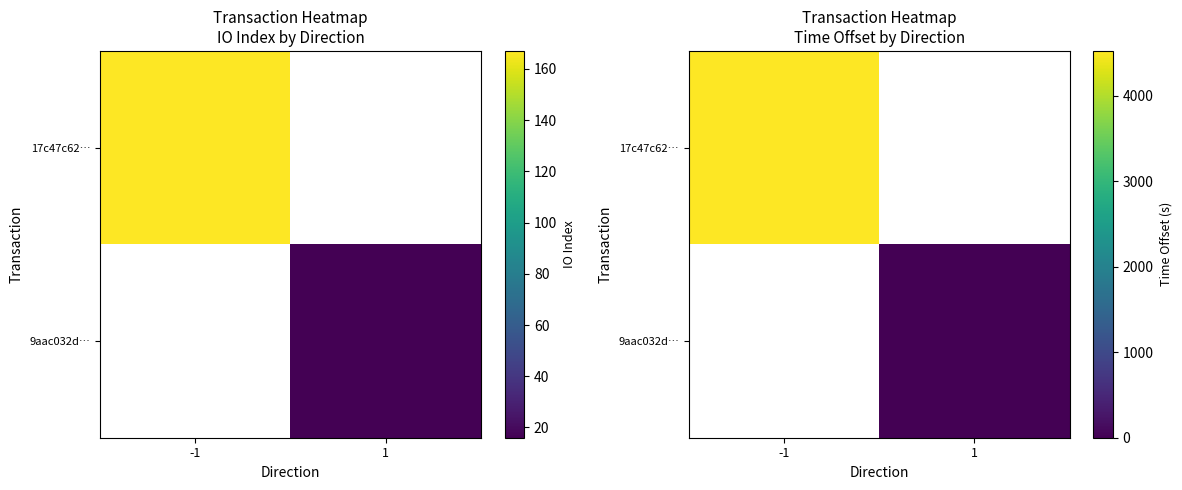

Which label corresponds to the smallest value in the chart?

1